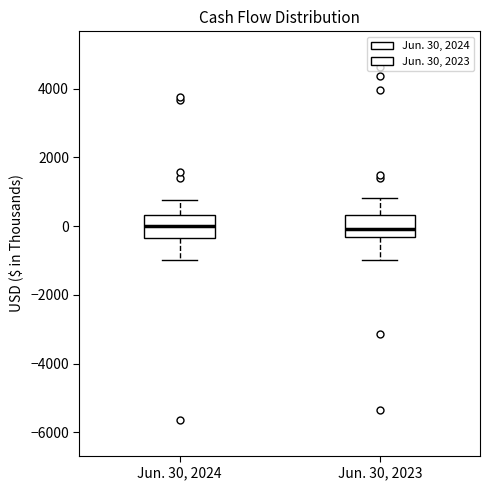

Where does the lower whisker of the box for Jun. 30, 2024 end on the y-axis? The values are not printed on the chart, so give them approximately, as read against the axis.

-1000